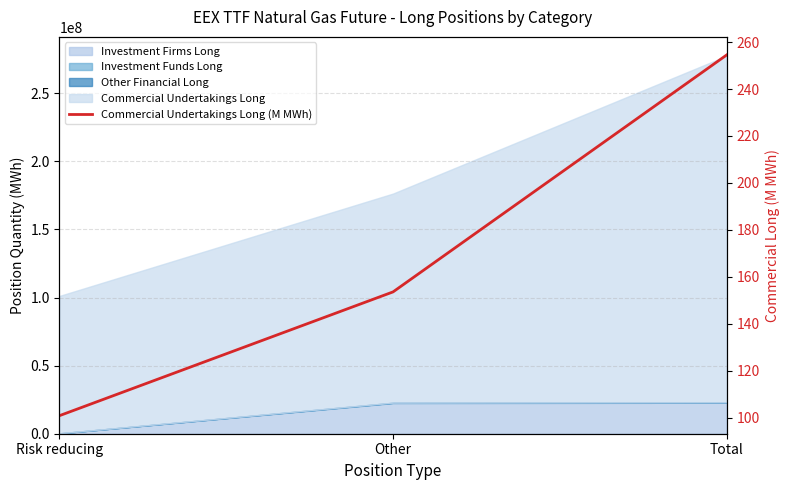

What is the change in value from Risk reducing to Total?

+153.6